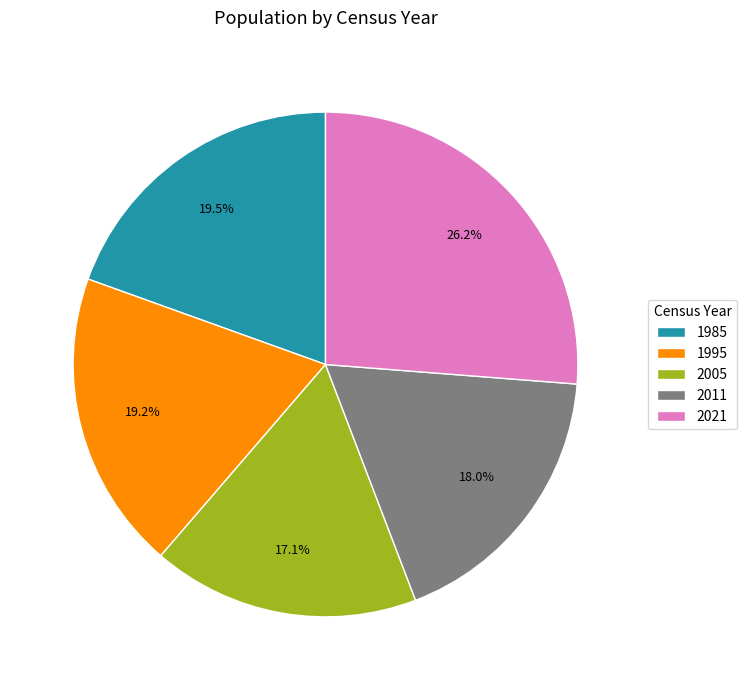

What is the smallest slice in the pie chart?

2005